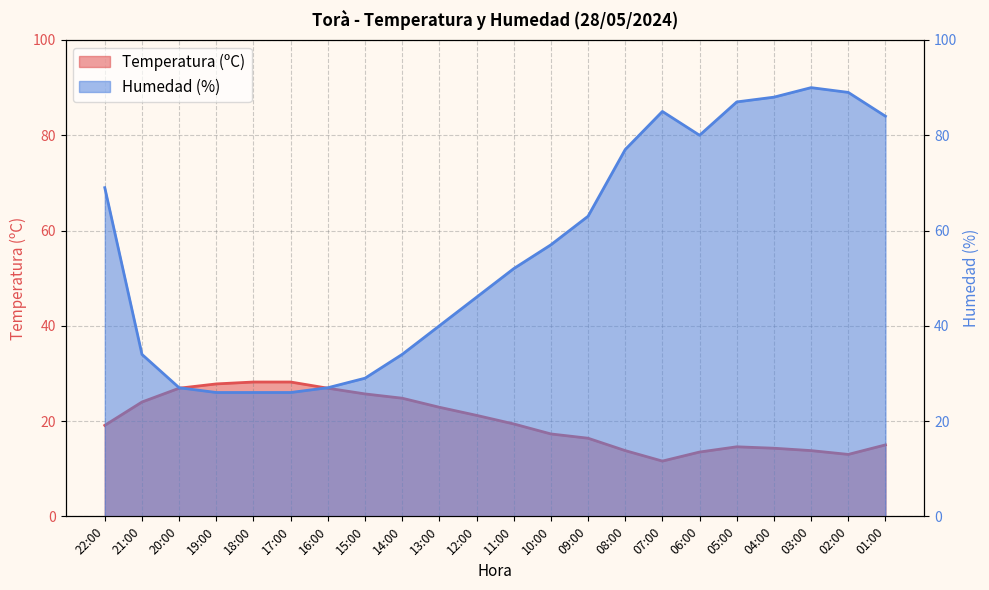

What is the maximum value for Temperatura (ºC)?

28.2